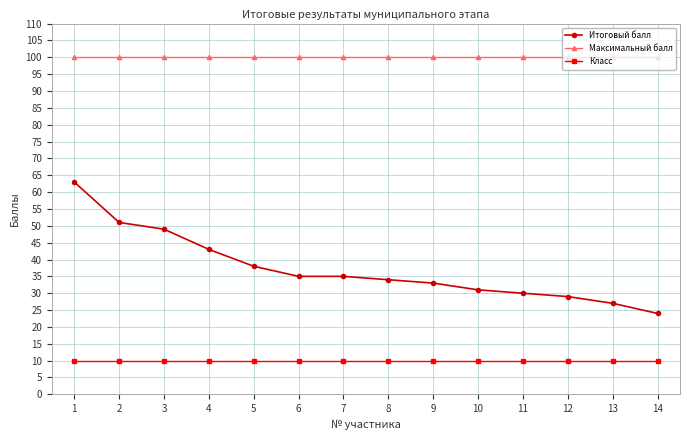

What value does the Максимальный балл series have at 1?

100